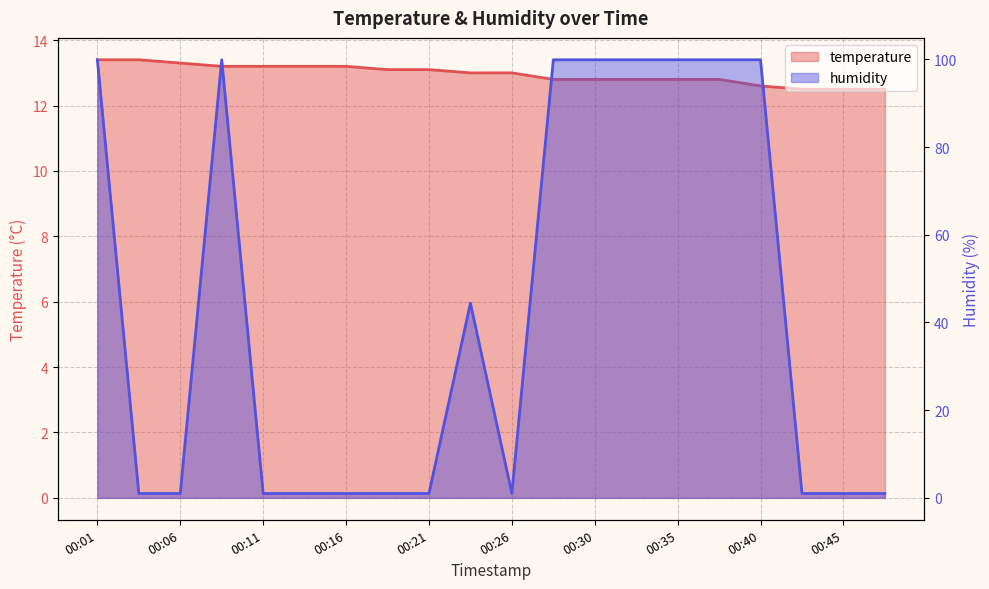

Is it true that humidity equals 99.9 at 00:40?

True